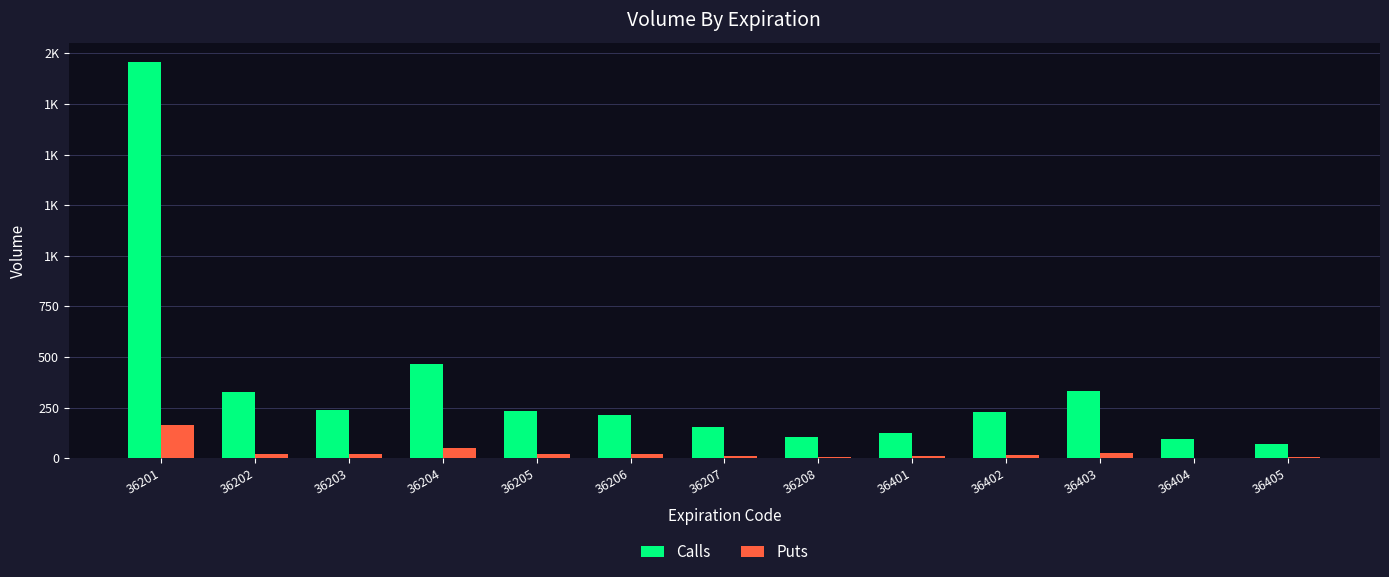

Reading right to left, transcribe all the data shown in this chart.

Calls: 36405=69	36404=94	36403=331	36402=227	36401=127	36208=104	36207=154	36206=213	36205=232	36204=467	36203=238	36202=329	36201=1955
Puts: 36405=6	36404=3	36403=25	36402=17	36401=13	36208=5	36207=13	36206=22	36205=20	36204=49	36203=19	36202=22	36201=165